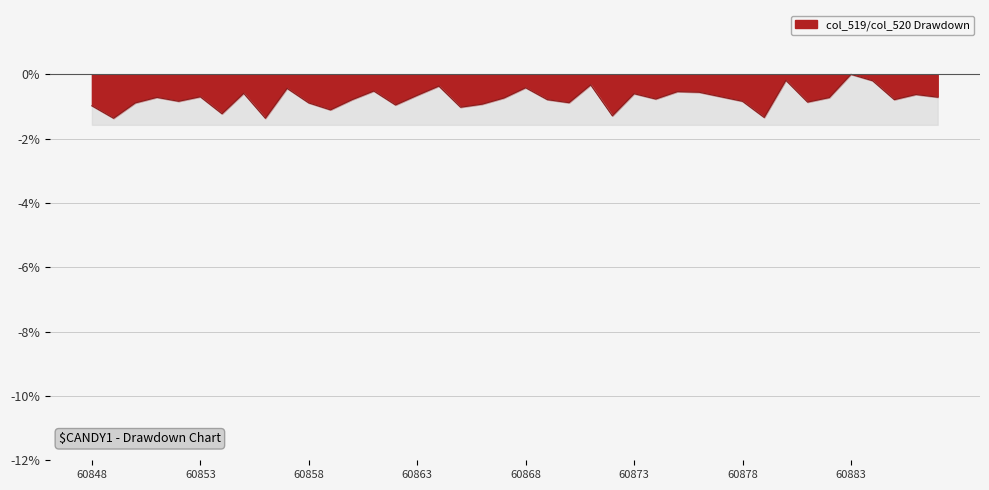

Reading left to right, what are all the values shown in this chart?

-1.0	-1.4	-0.9	-0.7	-0.8	-0.7	-1.2	-0.6	-1.4	-0.4	-0.9	-1.1	-0.8	-0.5	-1.0	-0.7	-0.4	-1.0	-0.9	-0.7	-0.4	-0.8	-0.9	-0.3	-1.3	-0.6	-0.8	-0.5	-0.6	-0.7	-0.8	-1.3	-0.2	-0.9	-0.7	0.0	-0.2	-0.8	-0.6	-0.7